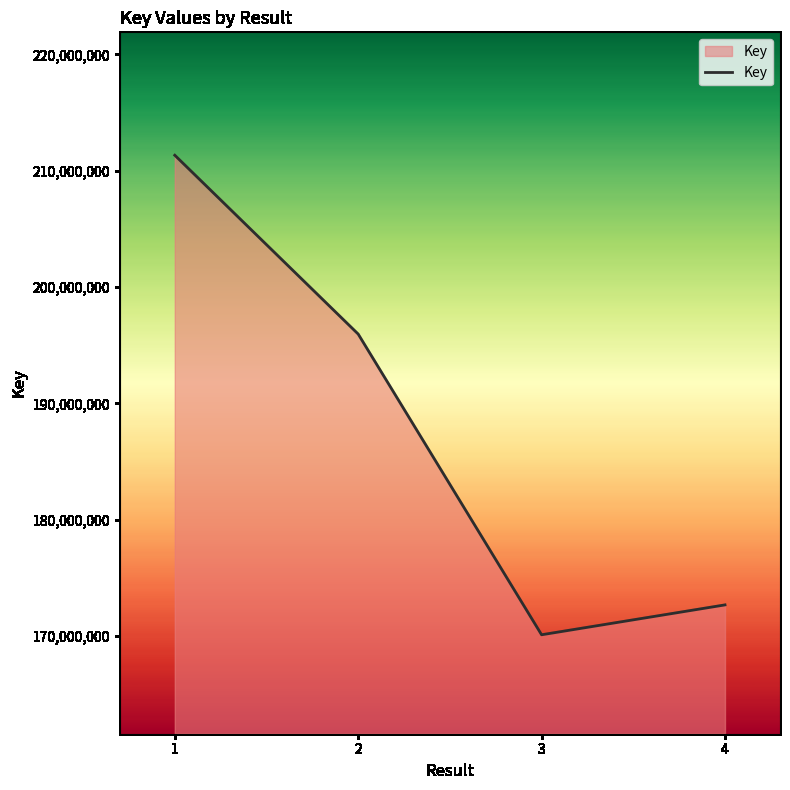

Where is the first local minimum?

3